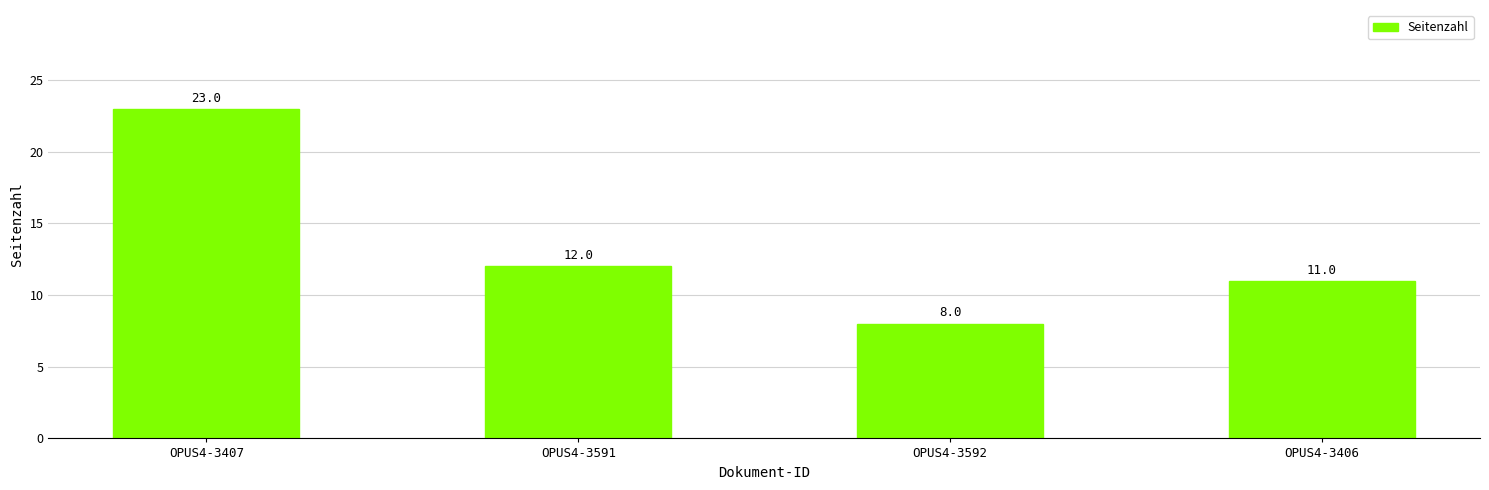

Reading left to right, list all the values displayed in this chart.

23	12	8	11